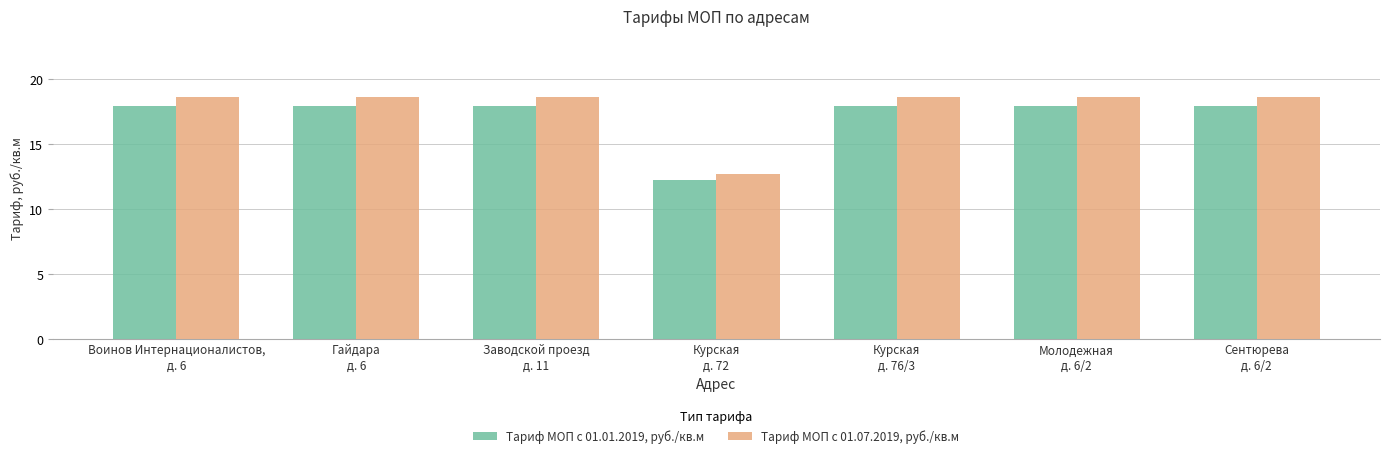

What is the label of the 7th bar from the left?

Сентюрева
д. 6/2